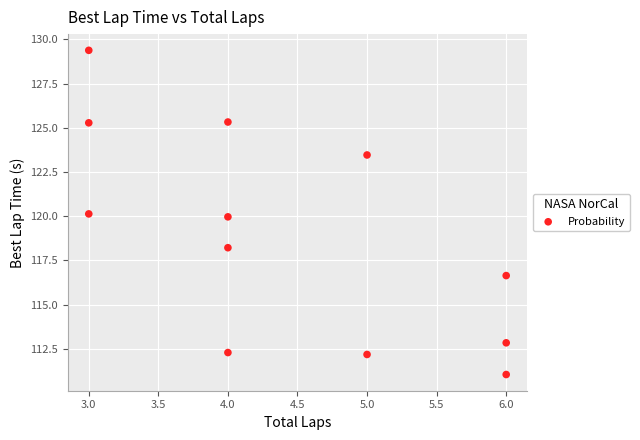

What is the range of Y values (max minus min)?

18.3